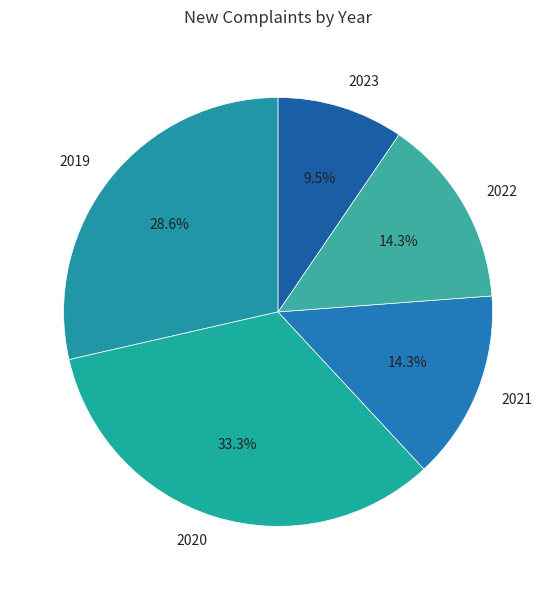

Is there a majority slice in this chart?

No